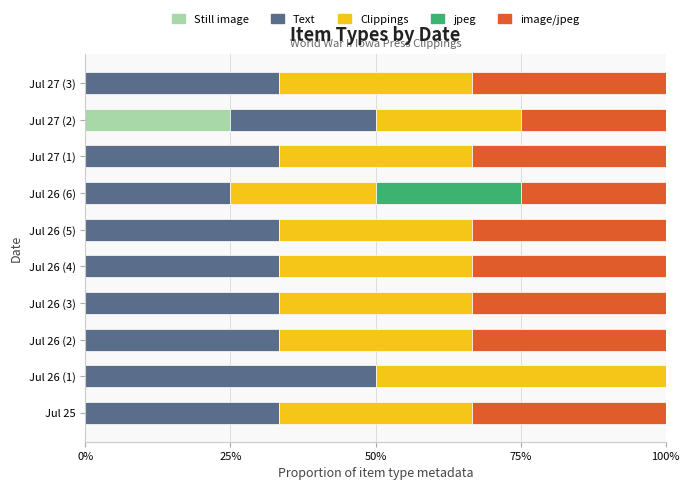

What is the total value across all series at Jul 27 (3)?

100.0